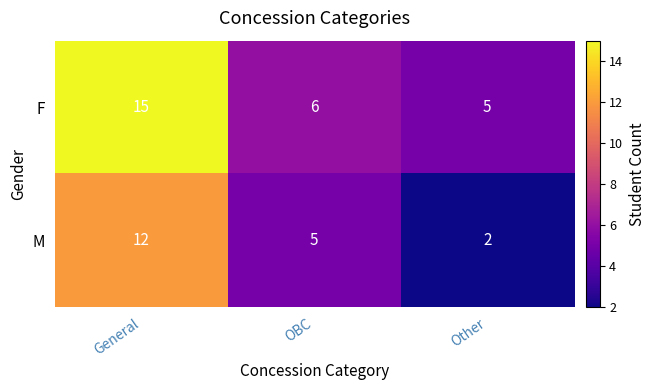

True or false: F has a value of 2 at OBC.

False